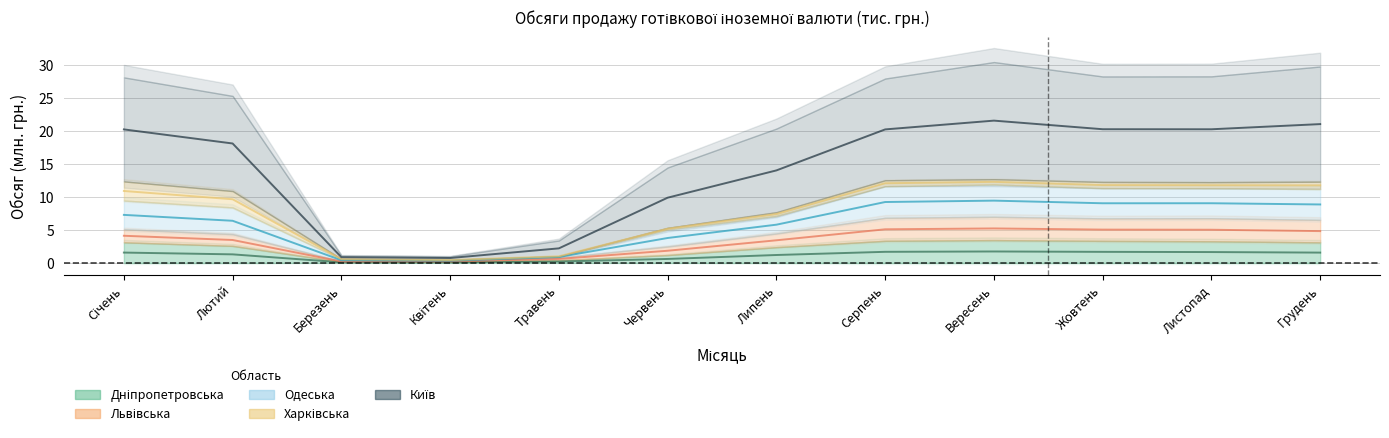

The value of Київ at Листопад is 20.3. True or false?

True